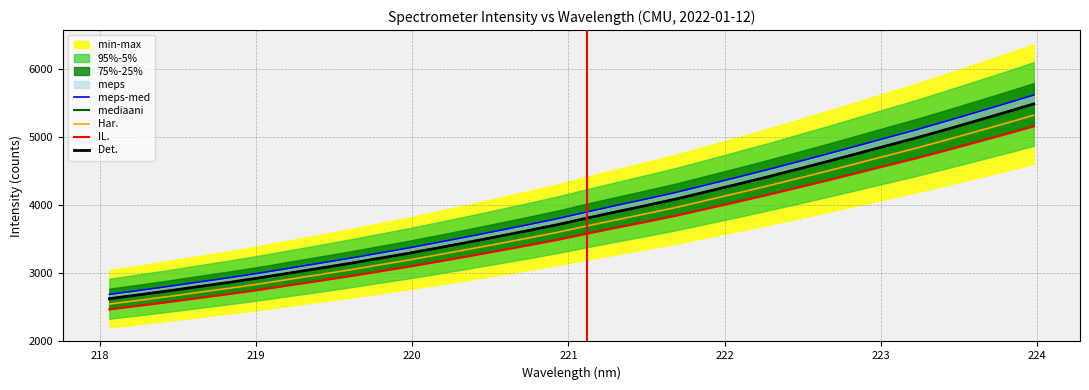

True or false: Har. and mediaani cross at least once.

False